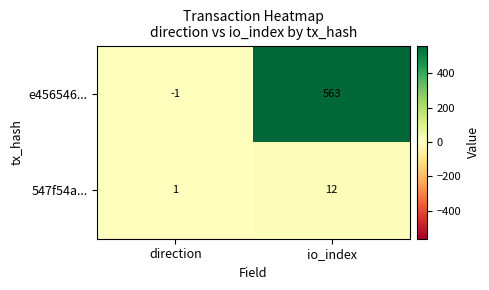

What is the difference between the maximum and minimum values in the e456546... series?

564